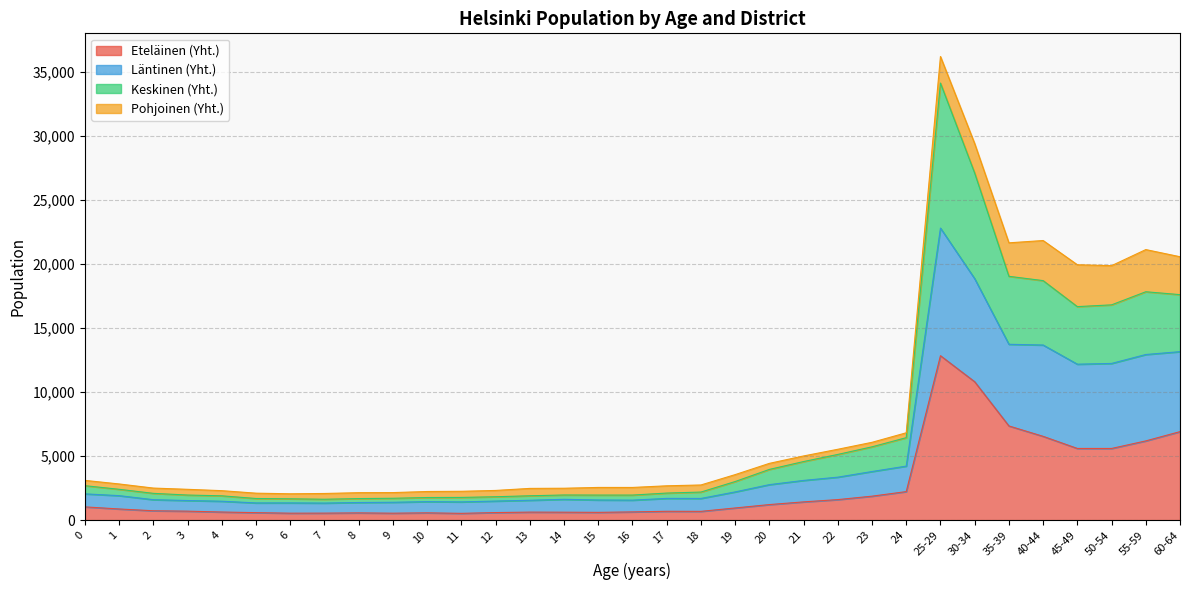

The value of Eteläinen (Yht.) at 35-39 is 10140. True or false?

False